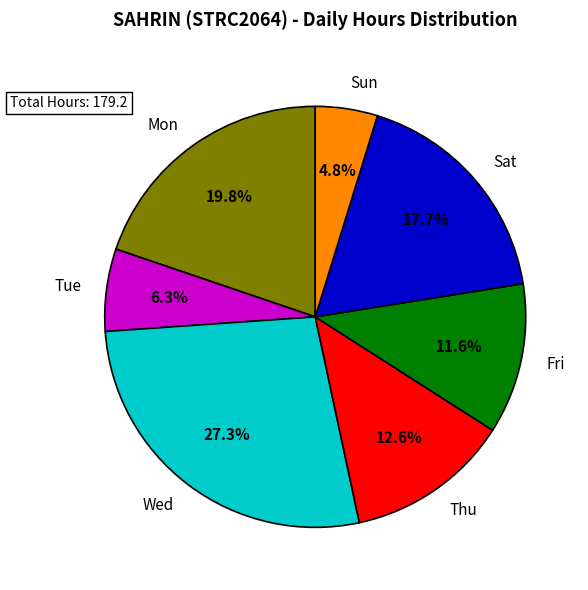

What percentage is NOT represented by Thu?

87.4%